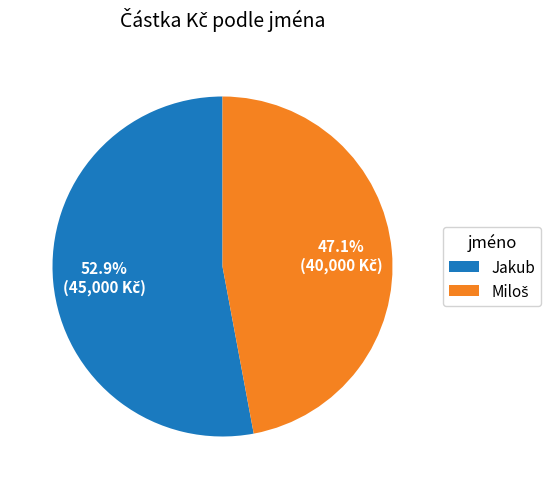

Which category accounts for the majority?

Jakub